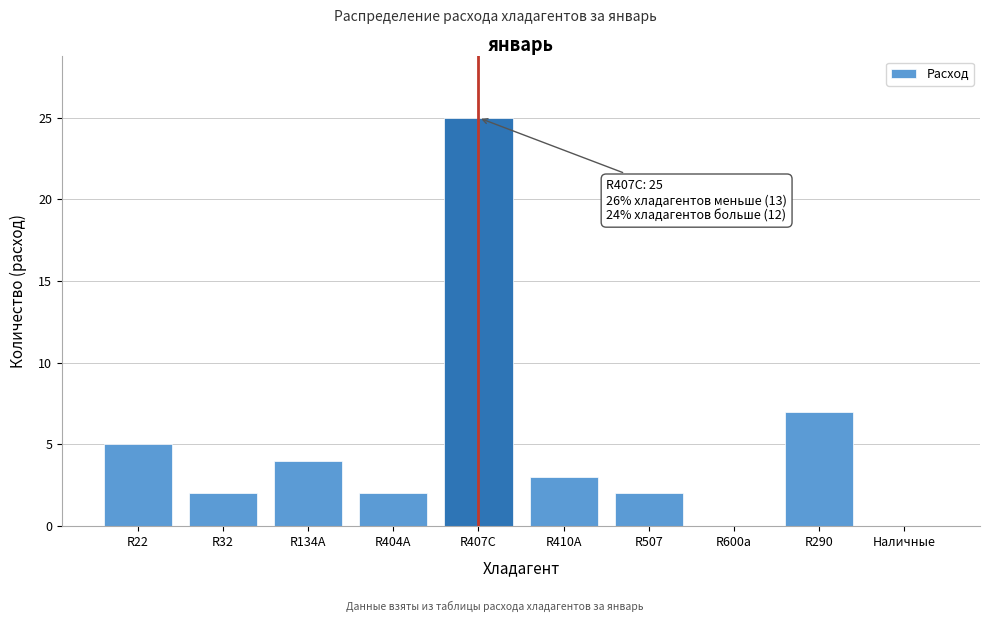

Reading left to right, extract all data points from this chart.

R22=5	R32=2	R134A=4	R404A=2	R407C=25	R410A=3	R507=2	R600a=0	R290=7	Наличные=0